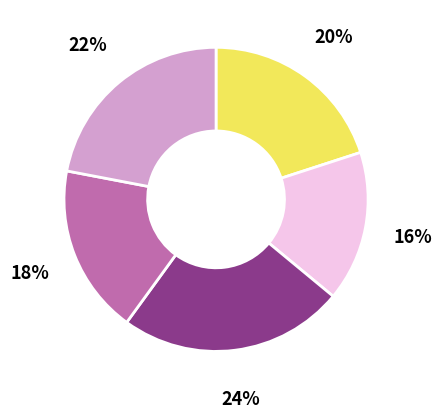

Is there a majority slice in this chart?

No